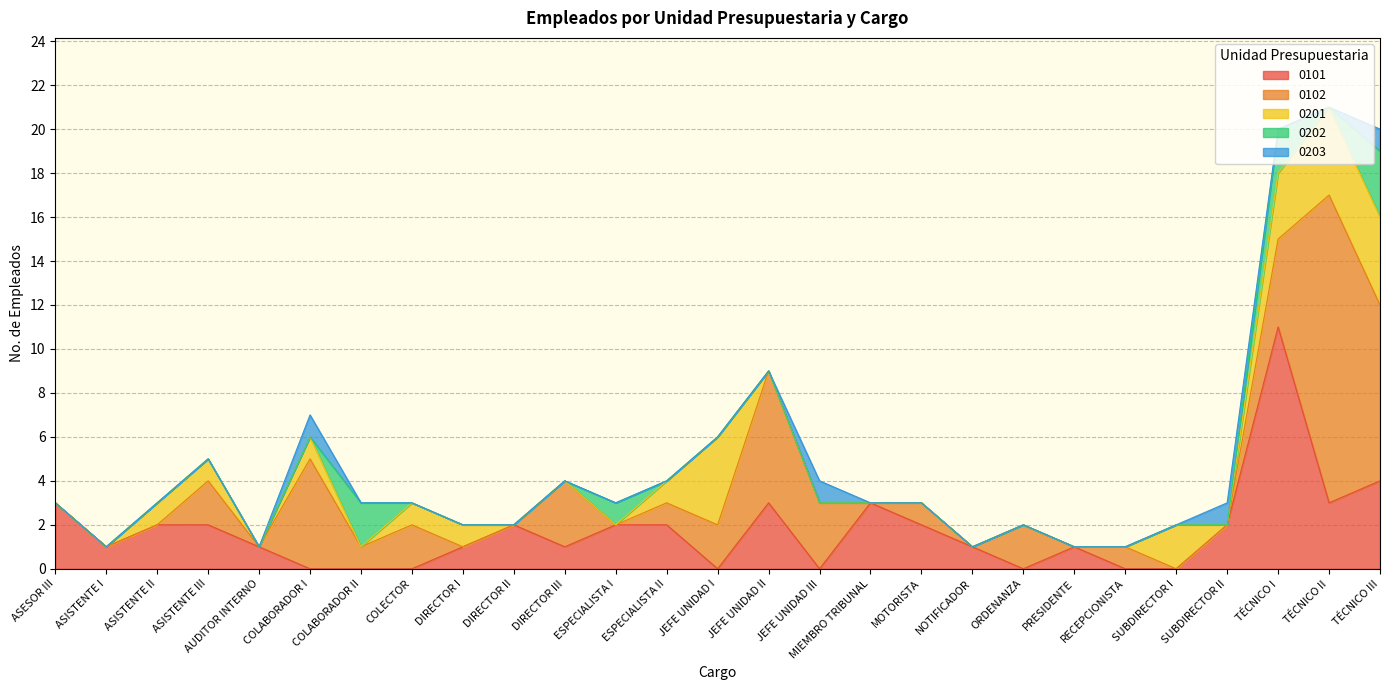

True or false: 0203 has more than 0 points higher than both neighbors.

True